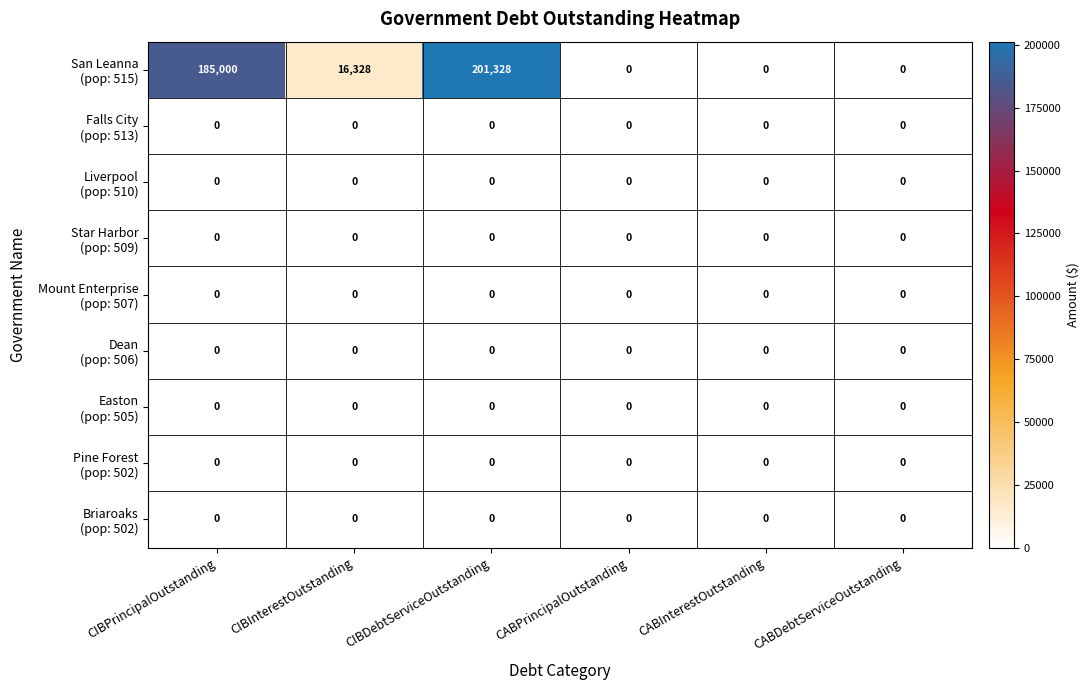

What is the difference between the highest and lowest values at CIBInterestOutstanding?

16328